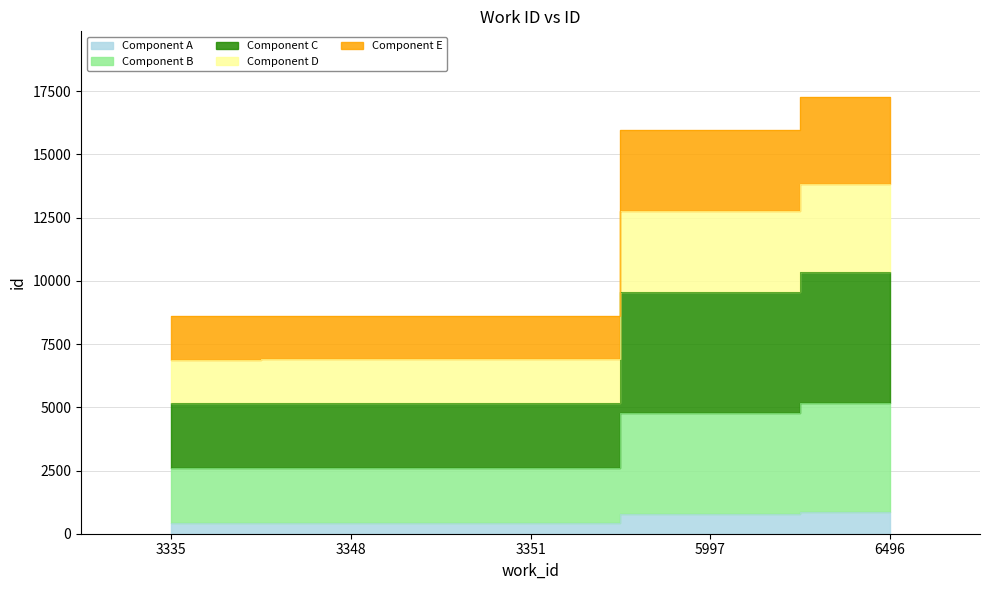

Is it true that the value at 3351 is 431.2?

True